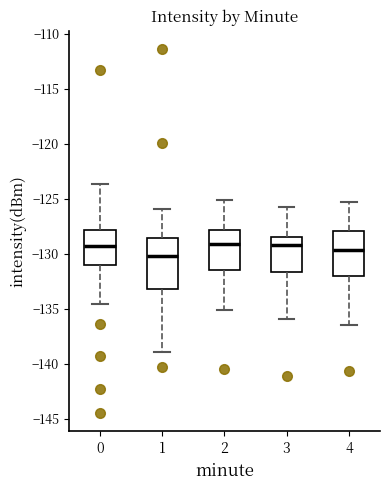

Comparing the boxes themselves (not the whiskers), which one is the tallest?

1